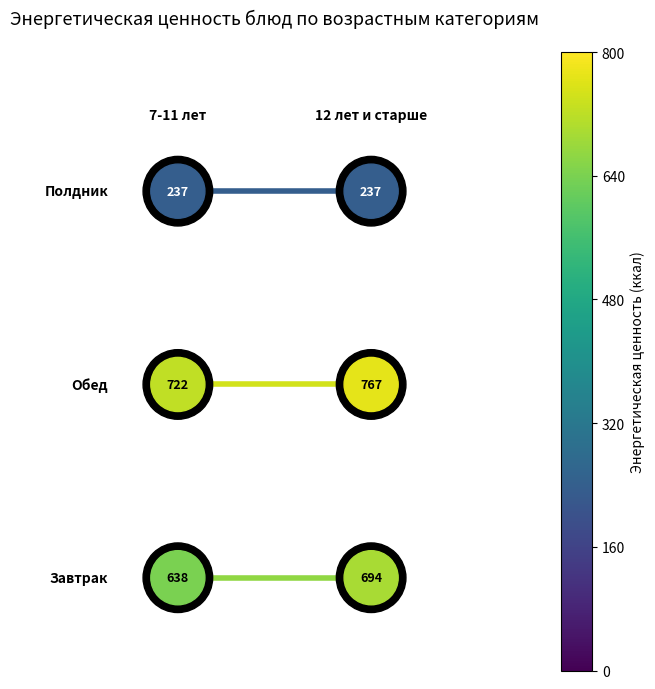

Is the value of Обед-7-11 лет-12 лет и старше at −2 greater than the value of Завтрак-7-11 лет-12 лет и старше at −1?

Yes